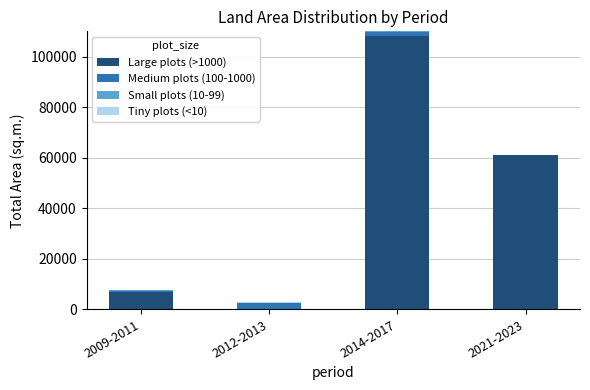

How many series are shown in this chart?

4